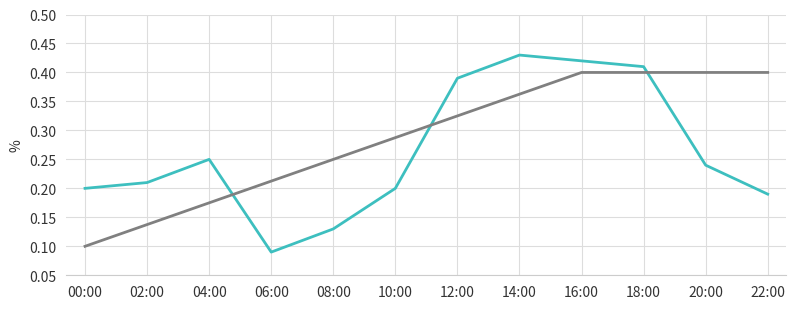

What is the total value across all series at 22:00?

0.6